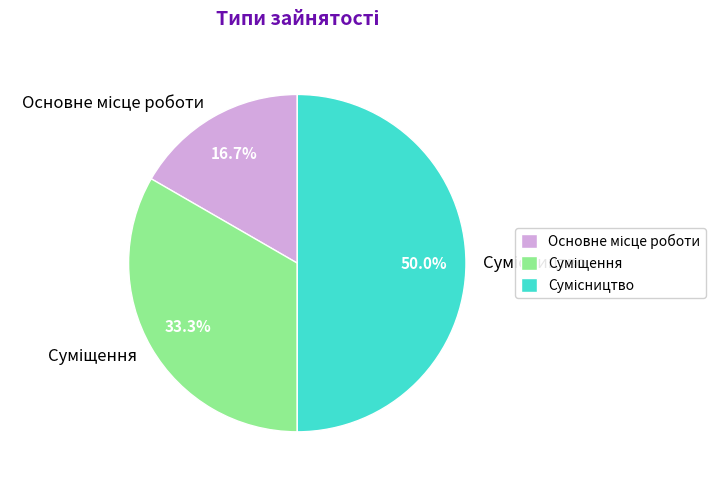

What is the change in value from Основне місце роботи to Сумісництво?

+2